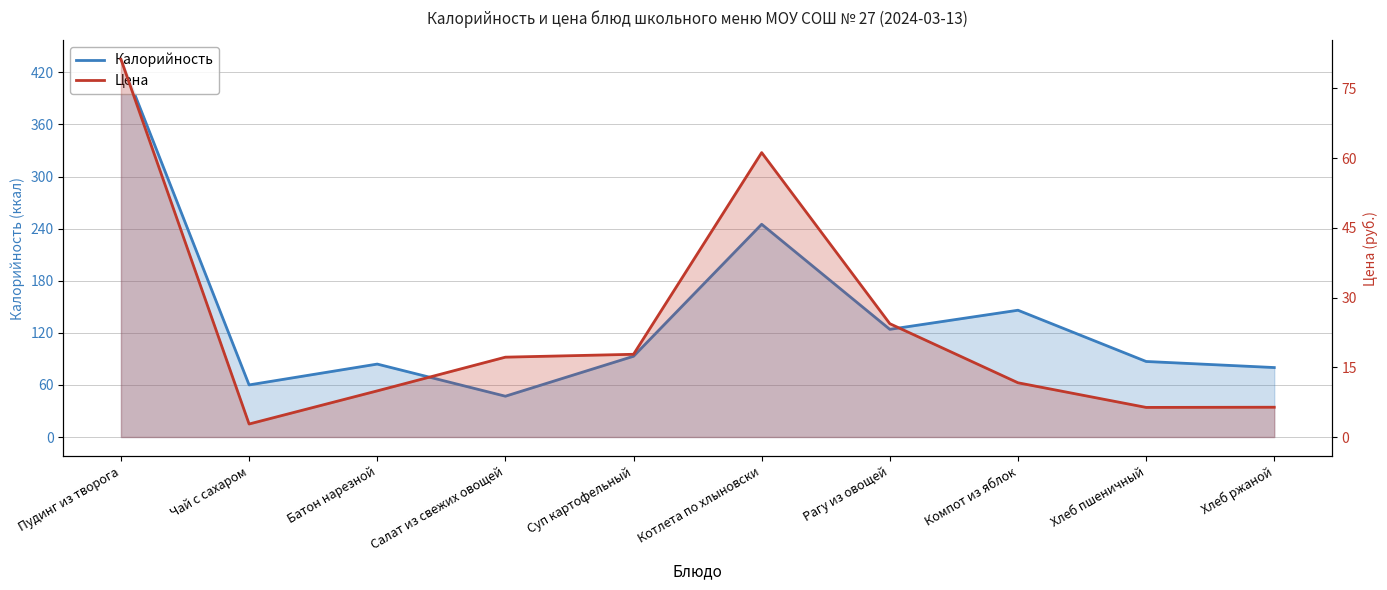

True or false: Цена and Калорийность cross at least once.

False